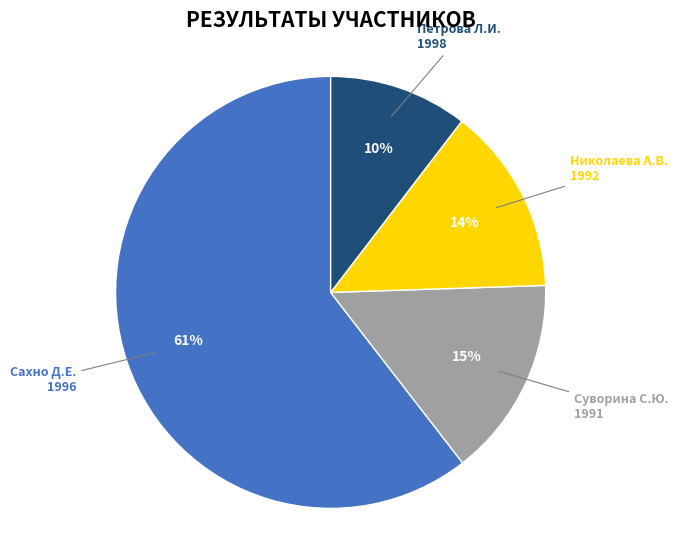

To the nearest percent, what is the average slice percentage?

25%